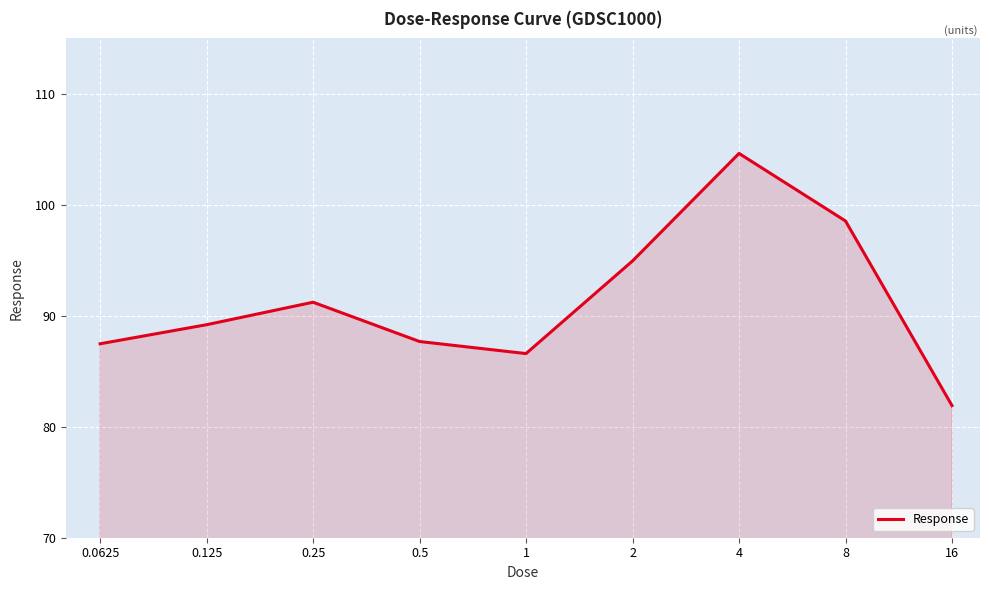

What is the difference between the maximum and minimum values?

22.7